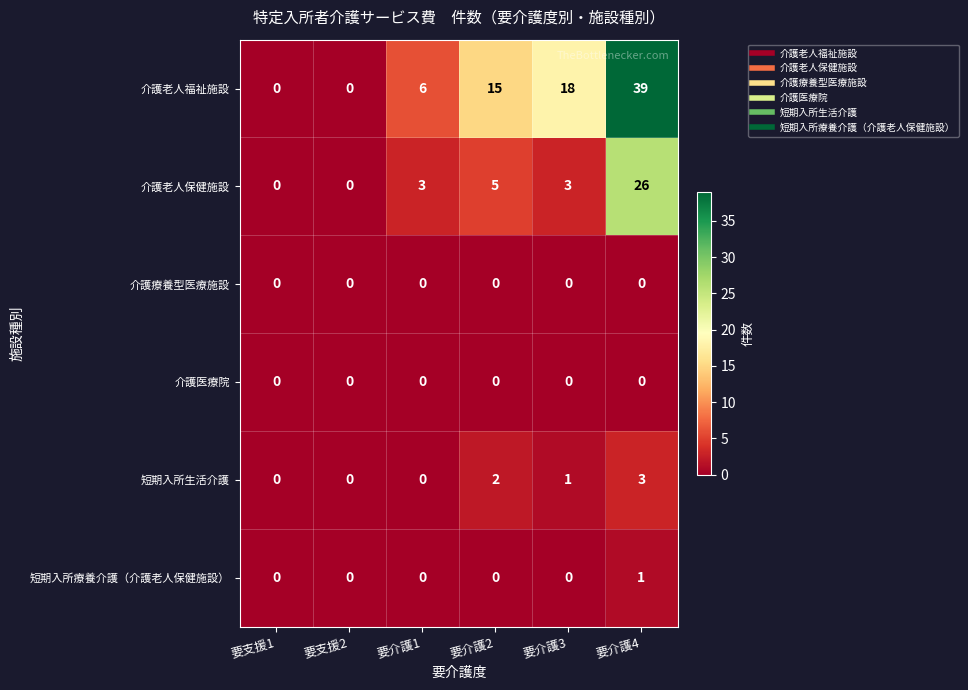

What is the sum of all 介護老人福祉施設 values?

78